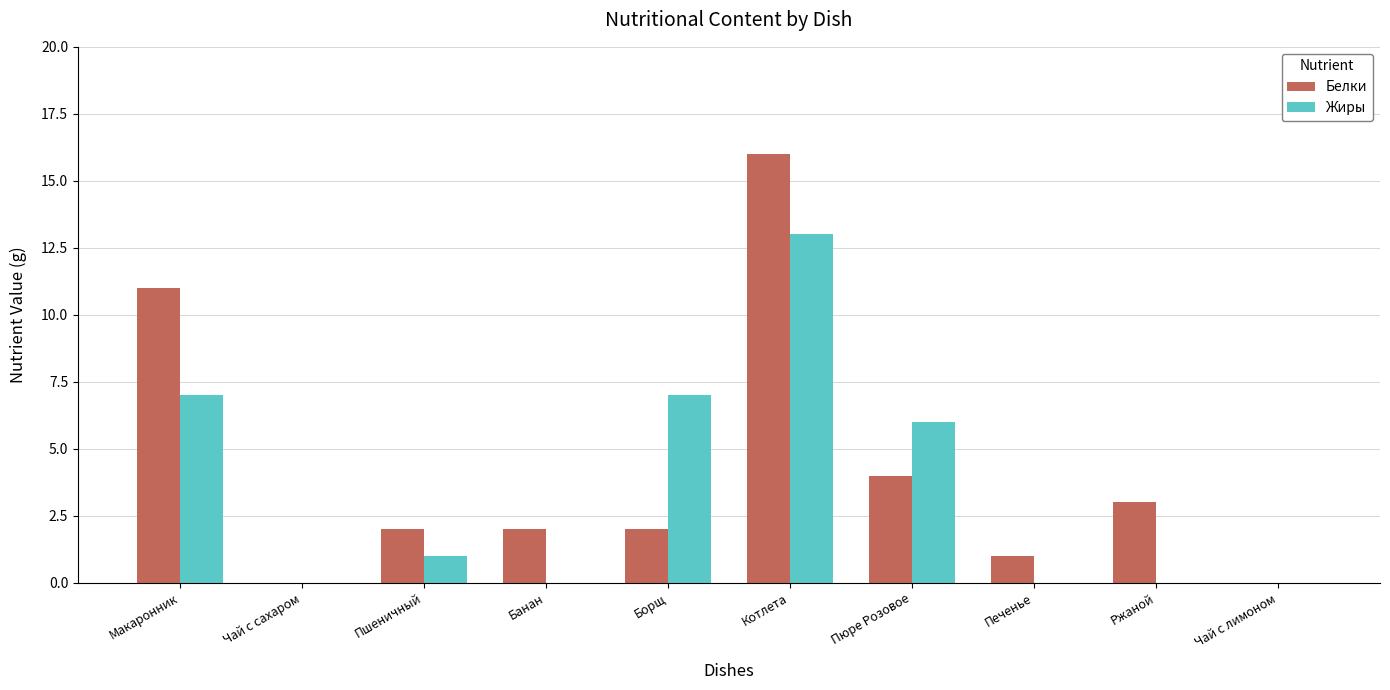

What is the greatest value displayed?

16